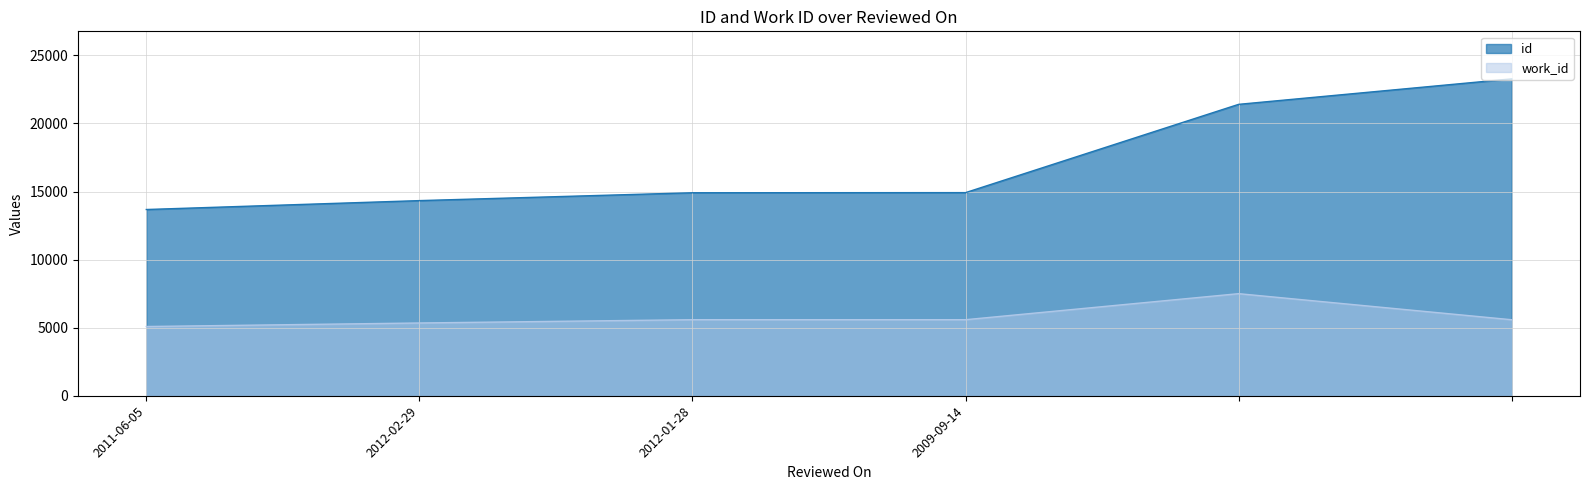

List the series in order of their peak value, lowest first.

work_id, id